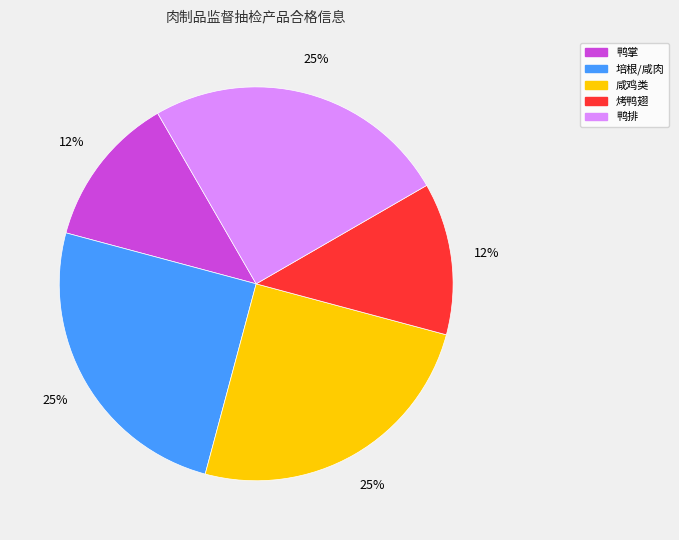

Is there a majority slice in this chart?

No